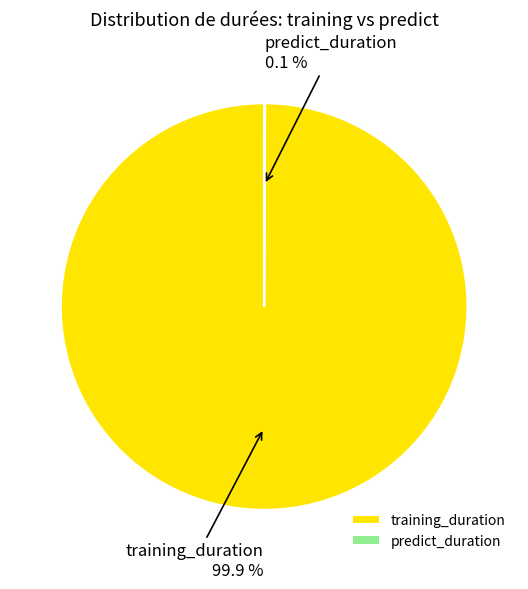

What percentage is NOT represented by training_duration?

0.1%